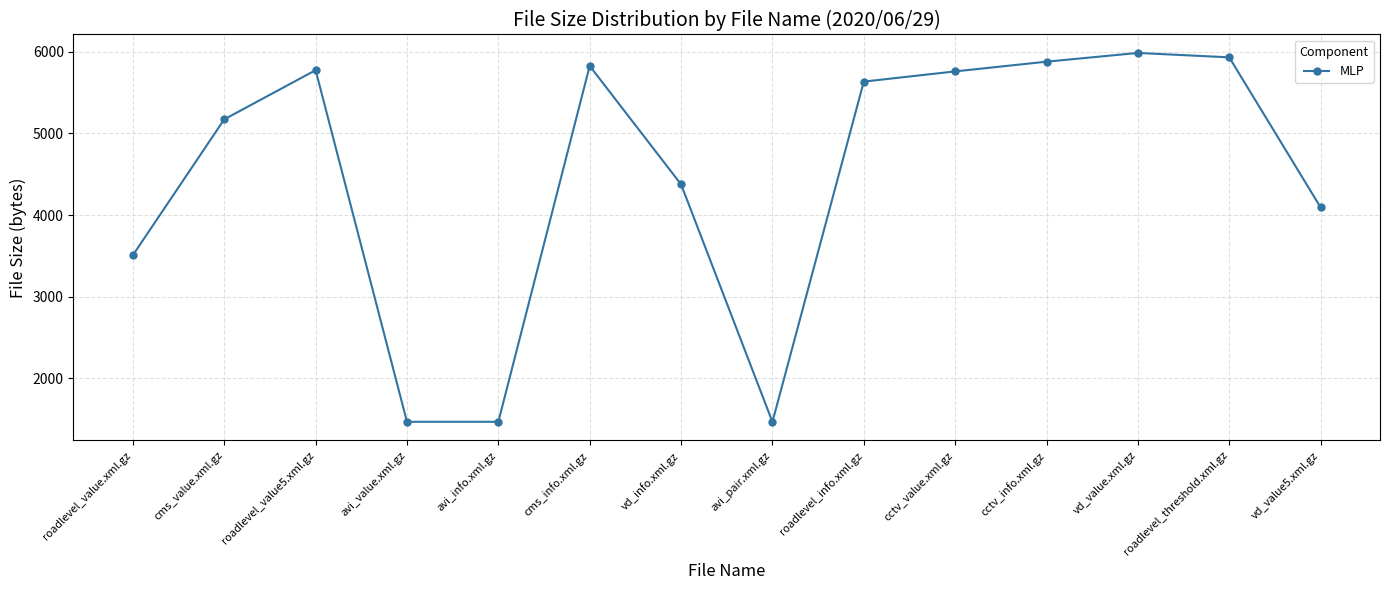

What is the smallest value displayed?

1468